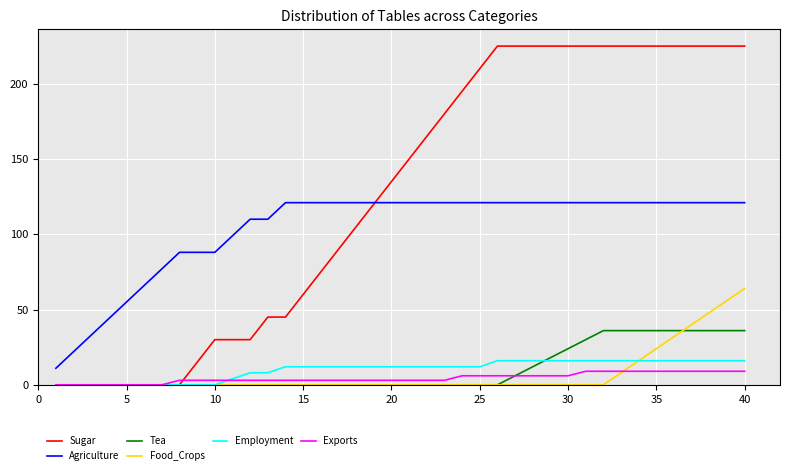

Reading left to right, extract all data points from this chart.

Sugar: 0	0	0	0	0	0	0	0	15	30	30	30	45	45	60	75	90	105	120	135	150	165	180	195	210	225	225	225	225	225	225	225	225	225	225	225	225	225	225	225
Agriculture: 11	22	33	44	55	66	77	88	88	88	99	110	110	121	121	121	121	121	121	121	121	121	121	121	121	121	121	121	121	121	121	121	121	121	121	121	121	121	121	121
Tea: 0	0	0	0	0	0	0	0	0	0	0	0	0	0	0	0	0	0	0	0	0	0	0	0	0	0	6	12	18	24	30	36	36	36	36	36	36	36	36	36
Food_Crops: 0	0	0	0	0	0	0	0	0	0	0	0	0	0	0	0	0	0	0	0	0	0	0	0	0	0	0	0	0	0	0	0	8	16	24	32	40	48	56	64
Employment: 0	0	0	0	0	0	0	0	0	0	4	8	8	12	12	12	12	12	12	12	12	12	12	12	12	16	16	16	16	16	16	16	16	16	16	16	16	16	16	16
Exports: 0	0	0	0	0	0	0	3	3	3	3	3	3	3	3	3	3	3	3	3	3	3	3	6	6	6	6	6	6	6	9	9	9	9	9	9	9	9	9	9